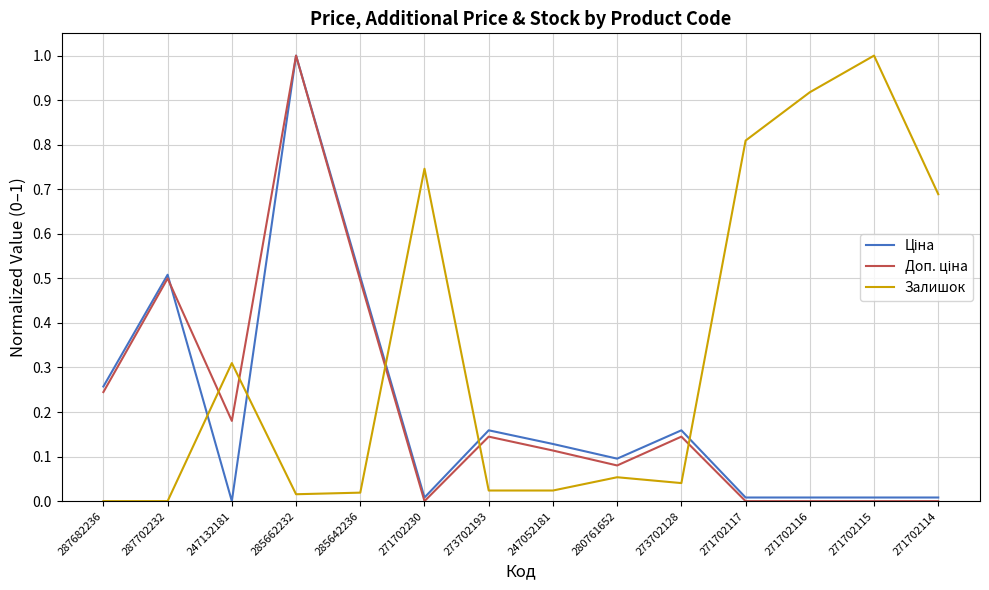

At which category is the sum across all series the highest?

285662232